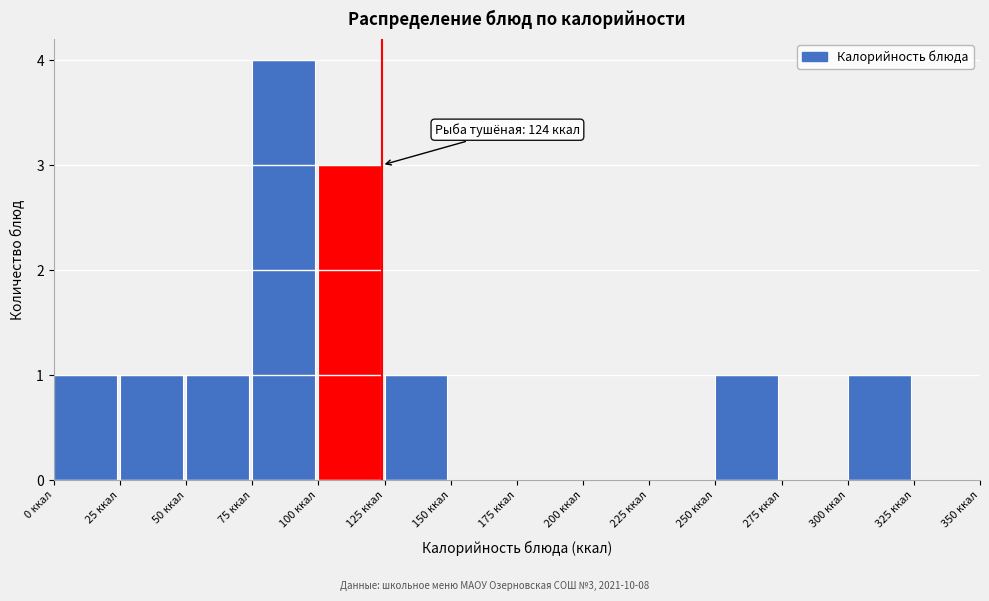

Which range on the x-axis has the tallest bar?

75 to 100